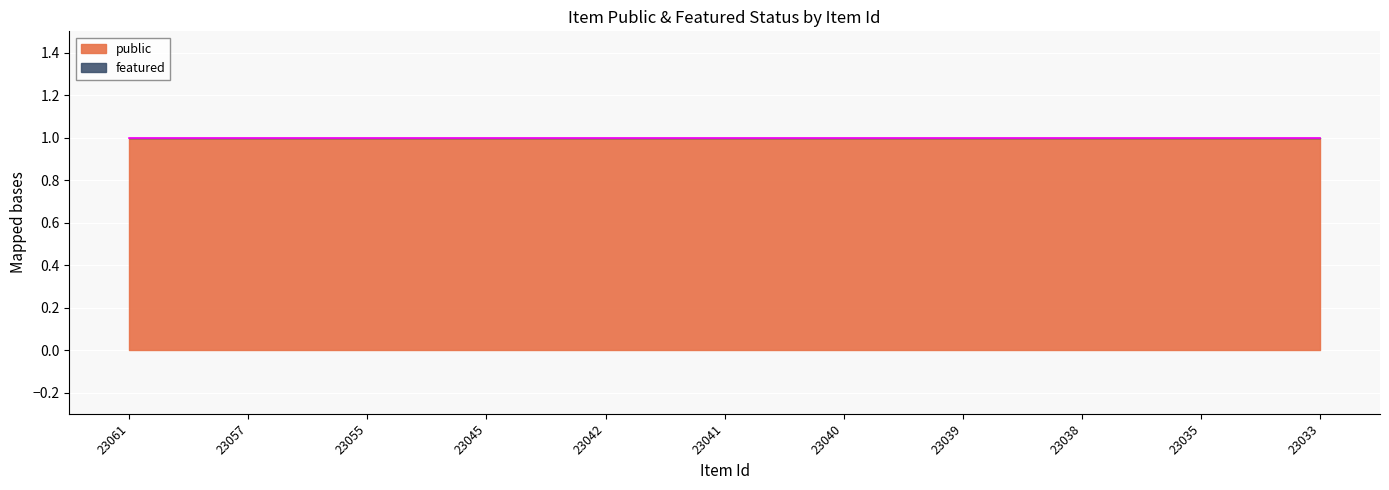

Which series has the largest range (max minus min)?

public